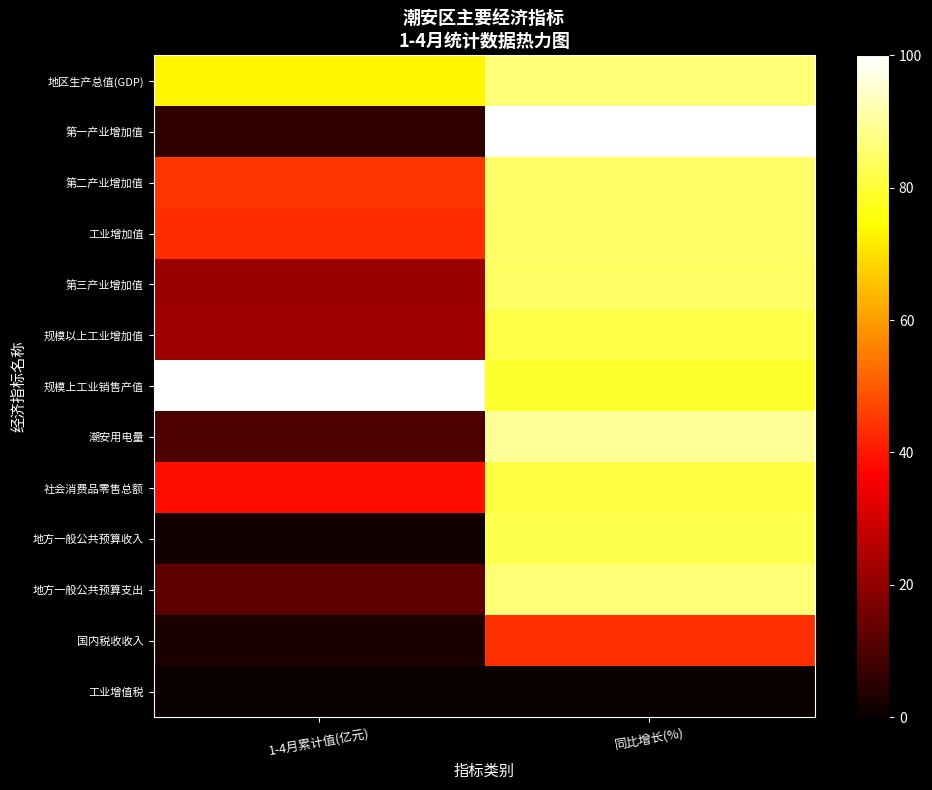

At which category does the chart reach its peak across all series?

同比增长(%)